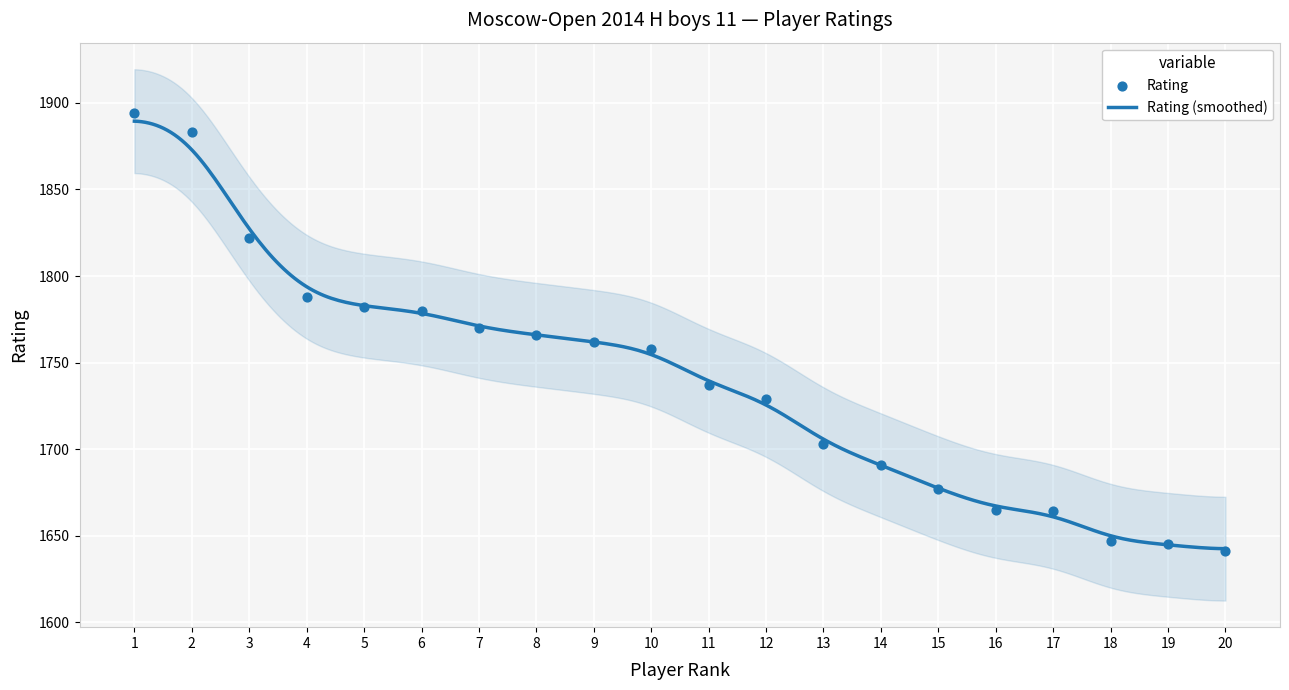

Between 7 and 8, which is larger?

7